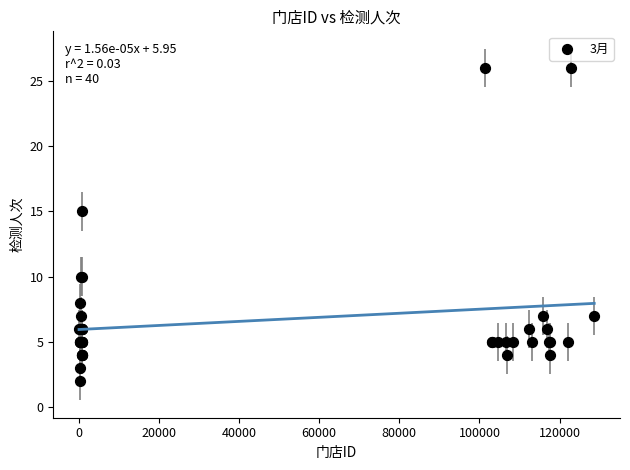

What Y value in the scatter plot is closest to 14?

15